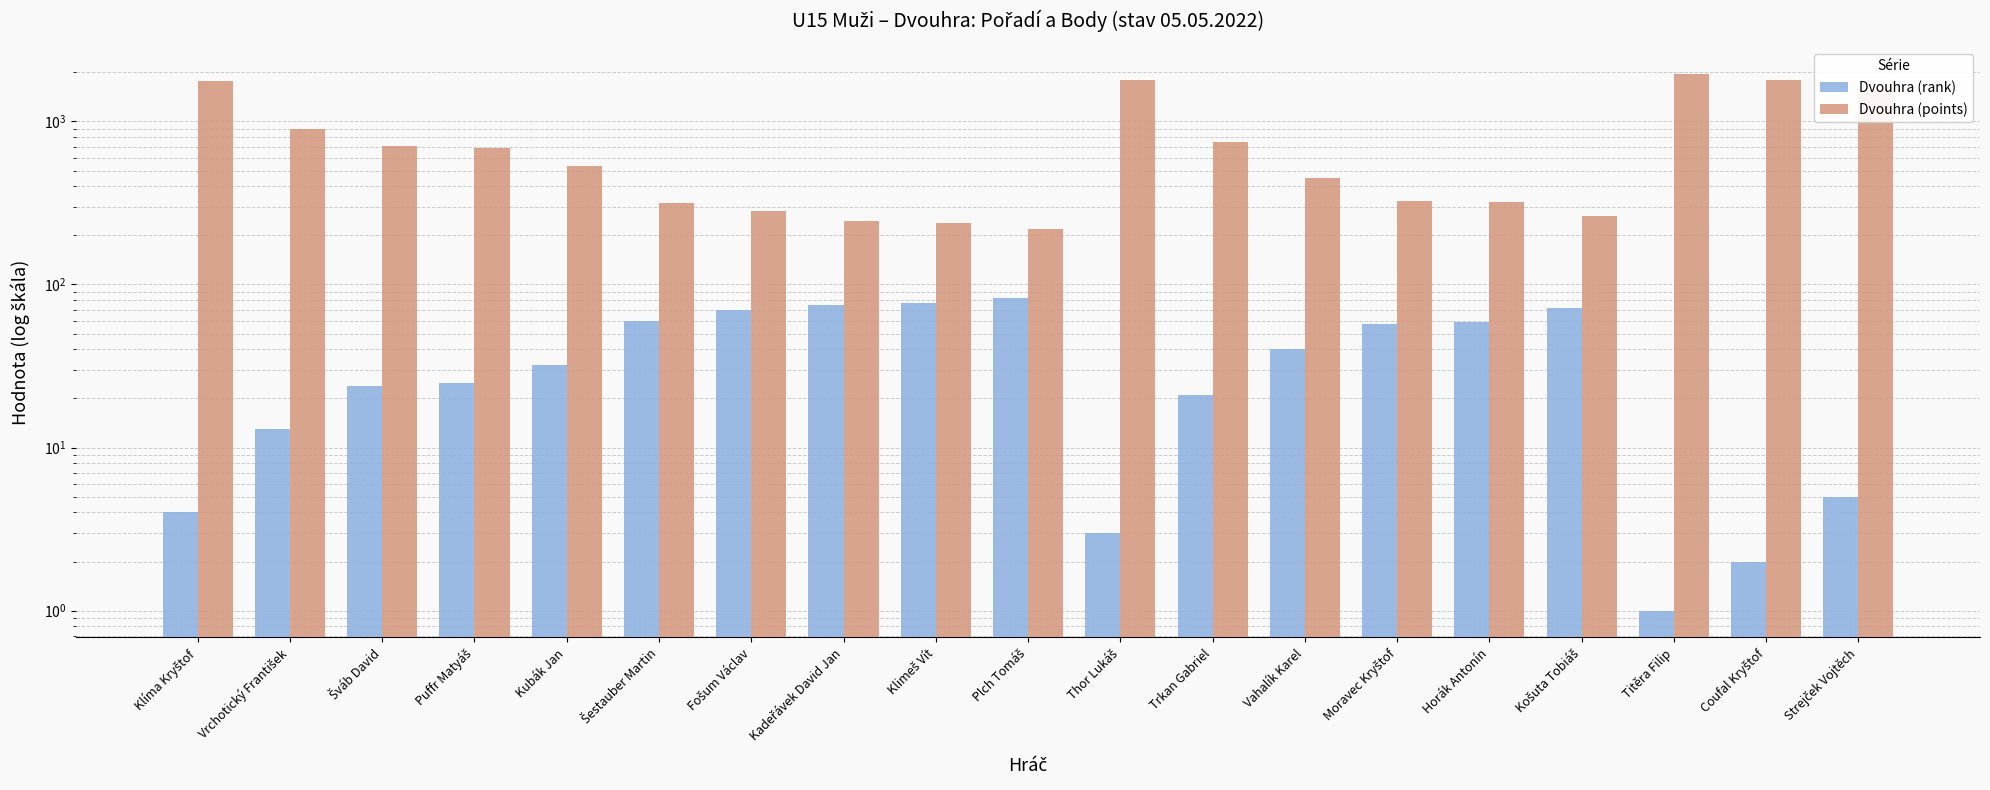

At which category is the sum across all series the highest?

Titěra Filip